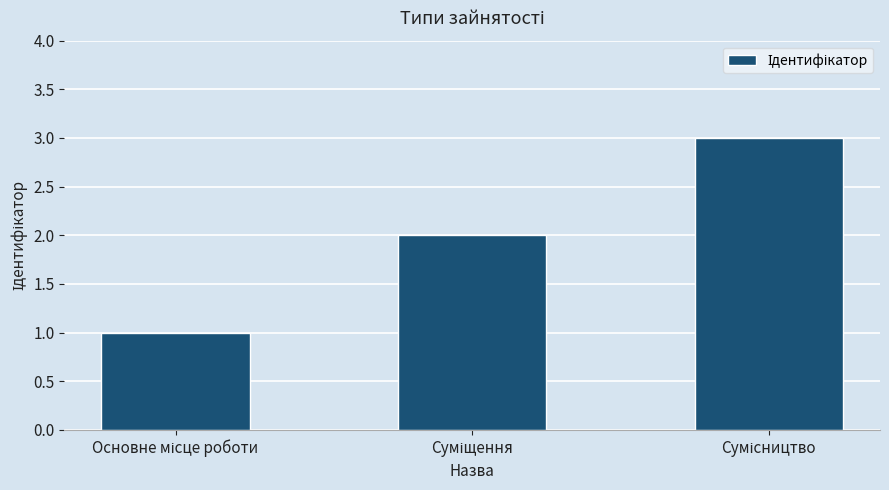

What is the greatest value displayed?

3